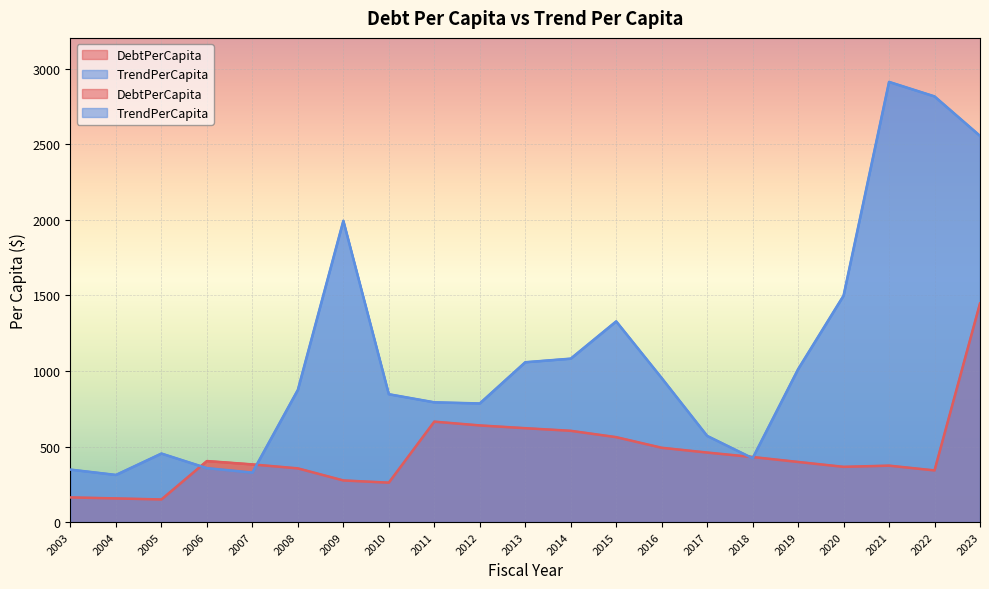

Reading left to right, what are all the values shown in this chart?

DebtPerCapita: 2003=163.2	2004=156.5	2005=149.6	2006=403.8	2007=381.6	2008=355.4	2009=275.4	2010=260.8	2011=664.6	2012=639.7	2013=621.4	2014=604.1	2015=562.0	2016=491.8	2017=460.1	2018=430.5	2019=397.9	2020=365.5	2021=373.4	2022=341.9	2023=1447.3
TrendPerCapita: 2003=347.2	2004=311.9	2005=453.5	2006=356.9	2007=327.5	2008=875.0	2009=1994.3	2010=846.3	2011=792.6	2012=785.1	2013=1057.9	2014=1081.7	2015=1328.5	2016=953.5	2017=570.3	2018=422.4	2019=1011.7	2020=1498.8	2021=2913.7	2022=2817.7	2023=2556.5